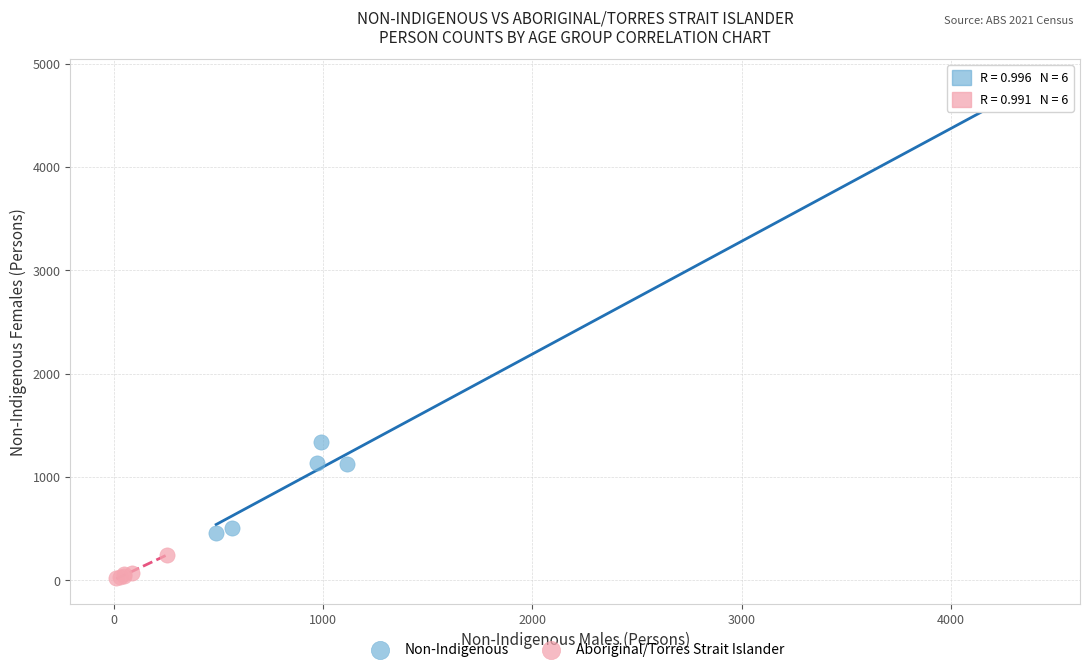

Which series reaches the maximum Y coordinate?

Non-Indigenous